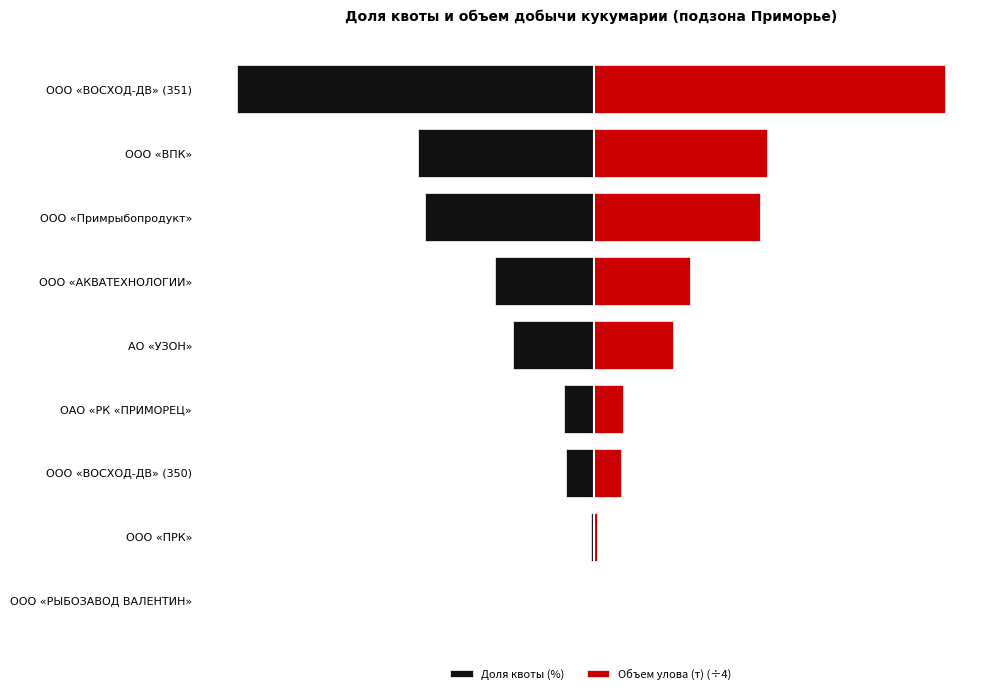

What is the sum of all Объем улова (т) (÷4) values?

70.9